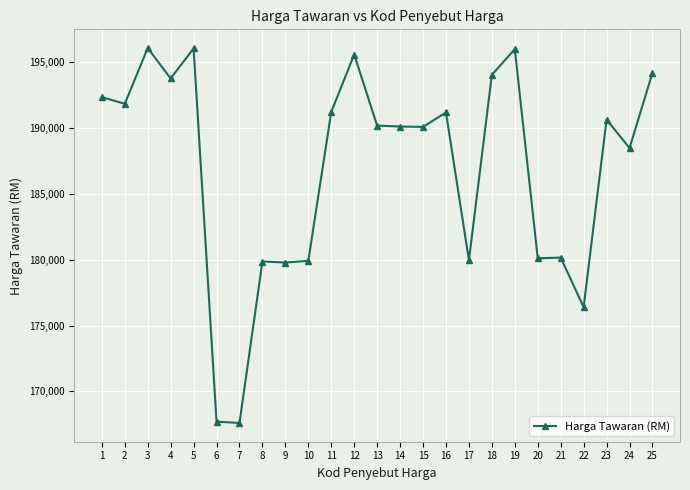

What is the average value?

186937.1